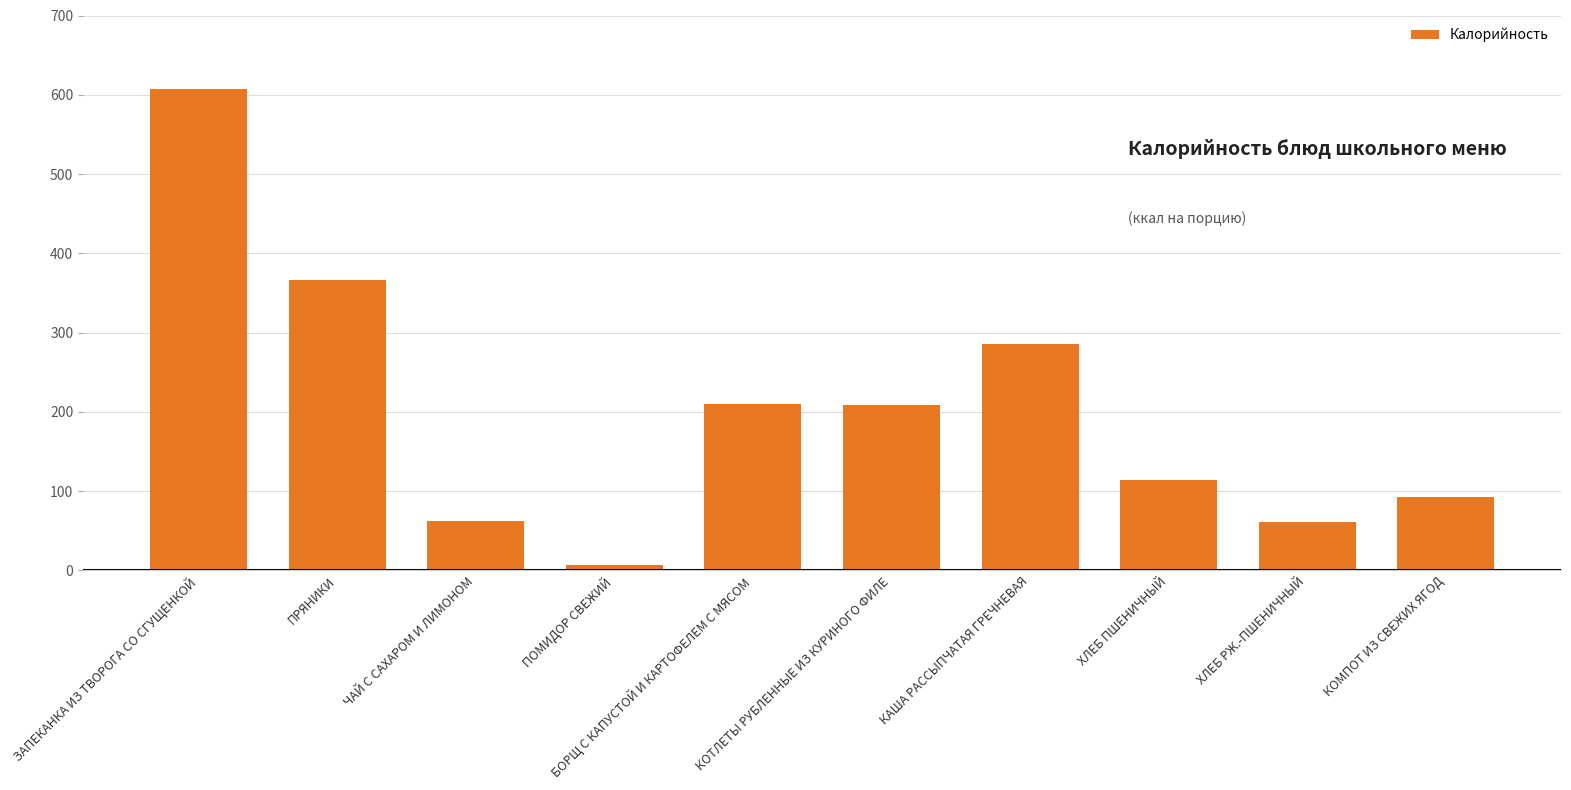

What is the change in value from КАША РАССЫПЧАТАЯ ГРЕЧНЕВАЯ to ХЛЕБ ПШЕНИЧНЫЙ?

-171